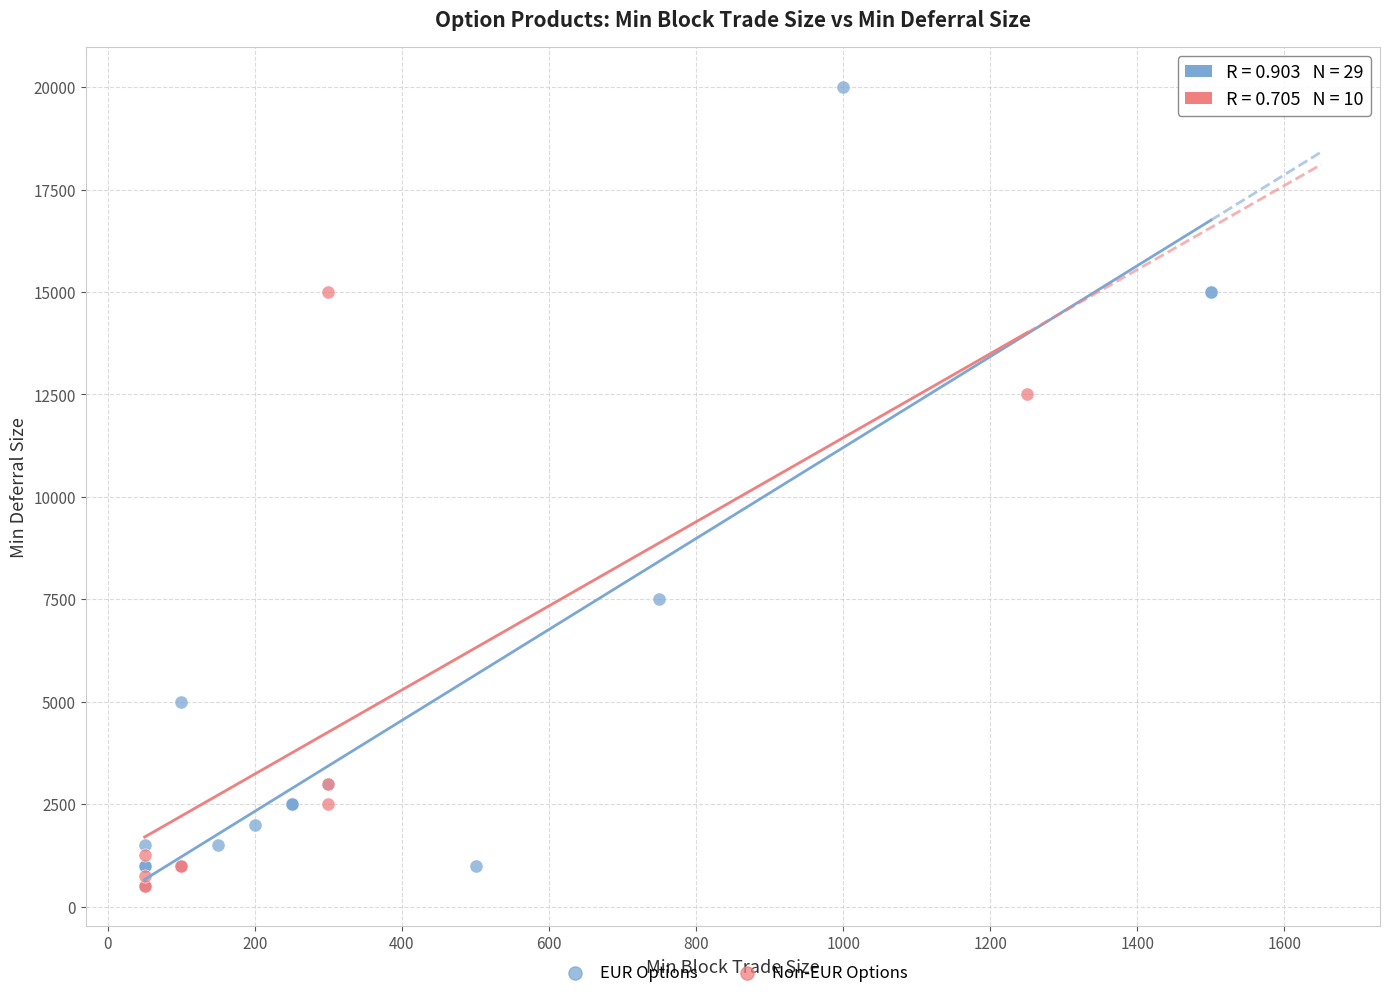

Which series contains the highest Y value?

EUR Options